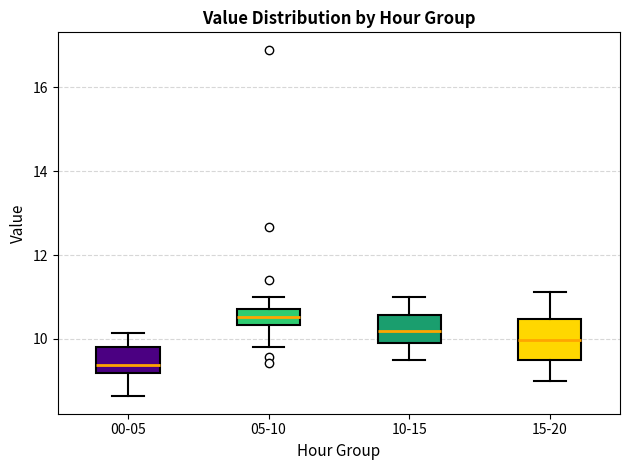

Comparing the boxes themselves (not the whiskers), which one is the tallest?

15-20